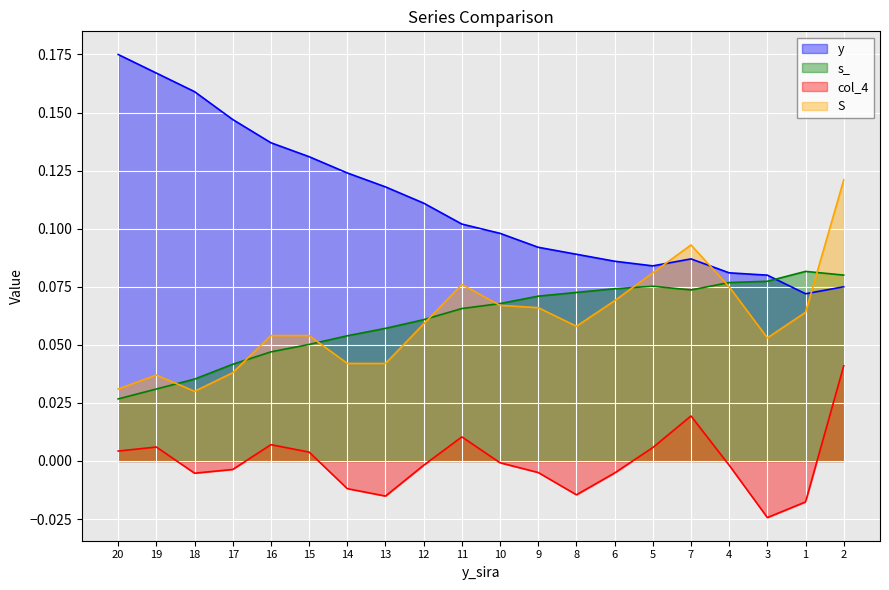

What is the difference between the maximum and minimum values in the y series?

0.1